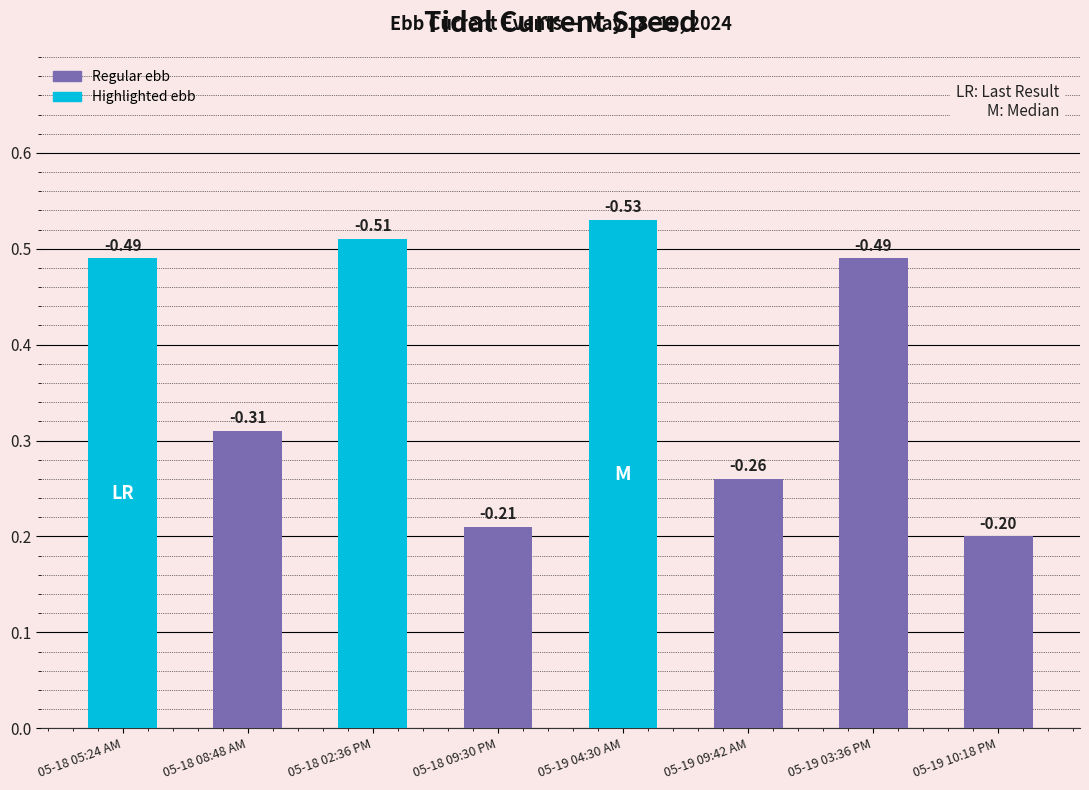

Does the chart contain any negative values?

No